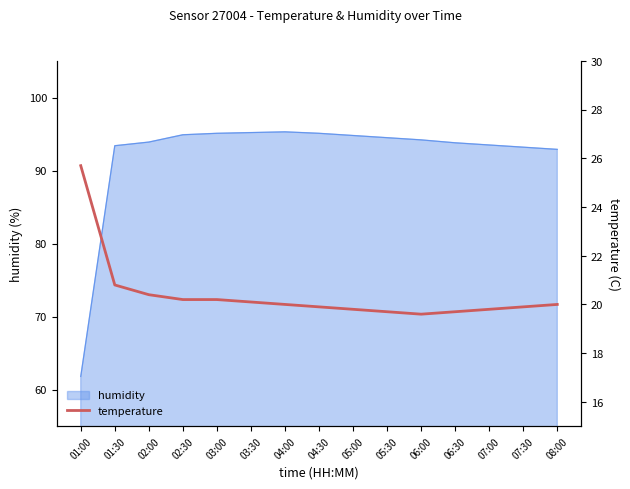

Rank the categories by value from lowest to highest.

06:00, 05:30, 06:30, 05:00, 07:00, 04:30, 07:30, 04:00, 08:00, 03:30, 02:30, 03:00, 02:00, 01:30, 01:00